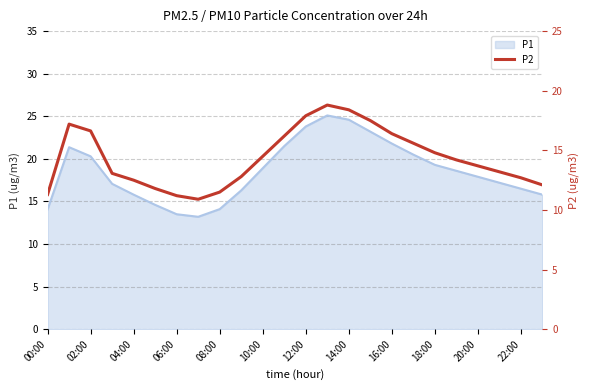

True or false: P1 has a value of 23.8 at 12:00.

True